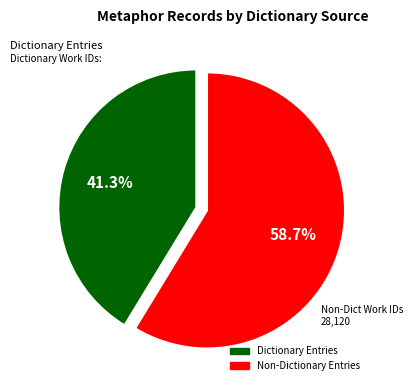

Combined, what portion of the pie is Dictionary Entries and Non-Dictionary Entries?

100.0%